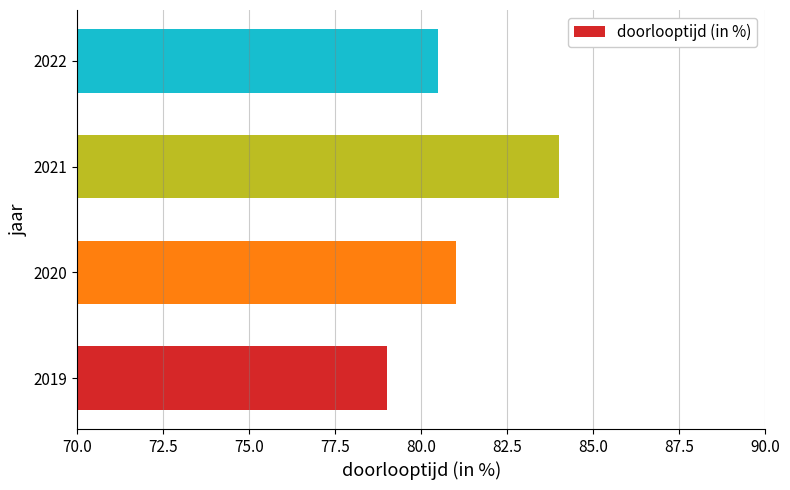

What is the difference between the maximum and second lowest values?

3.5